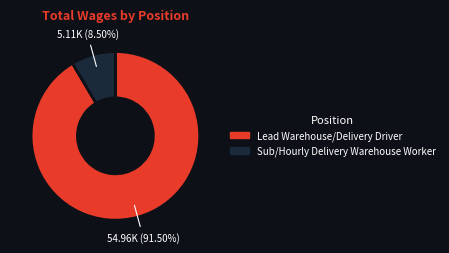

Does Sub/Hourly Delivery Warehouse Worker account for over 50% of the chart?

No